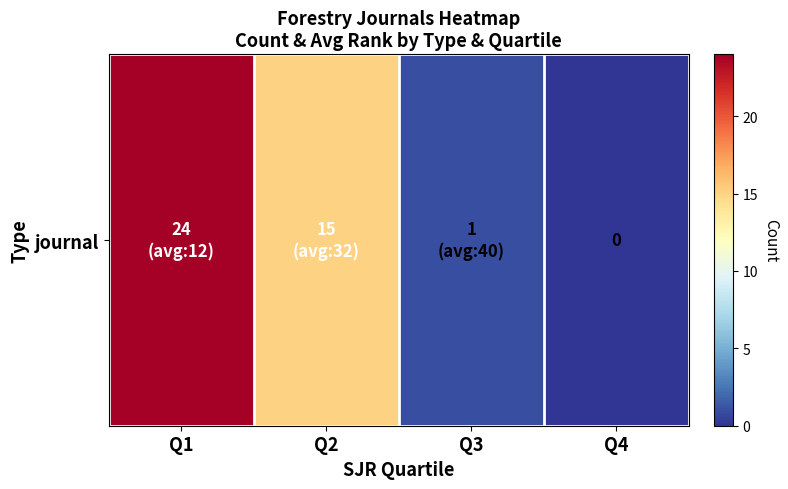

Count the number of categories in the chart.

4